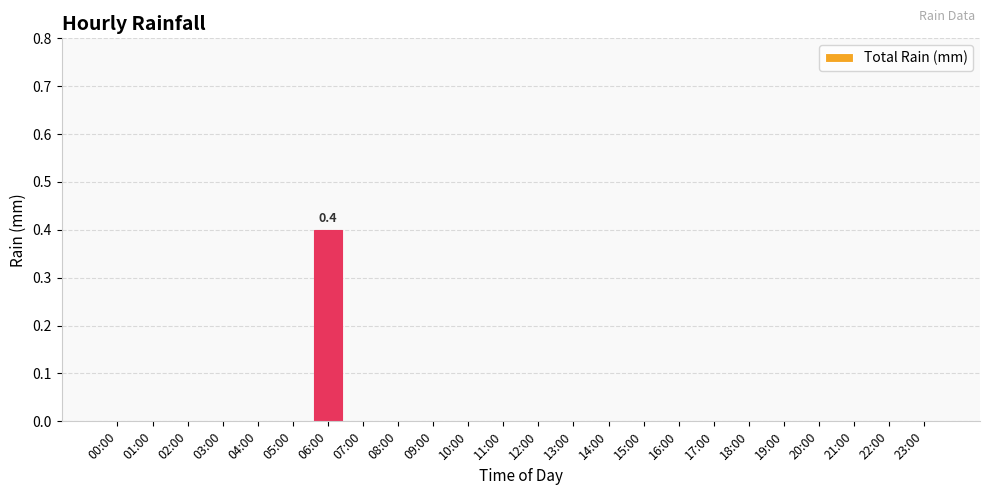

What is the change in value from 06:00 to 17:00?

-0.4